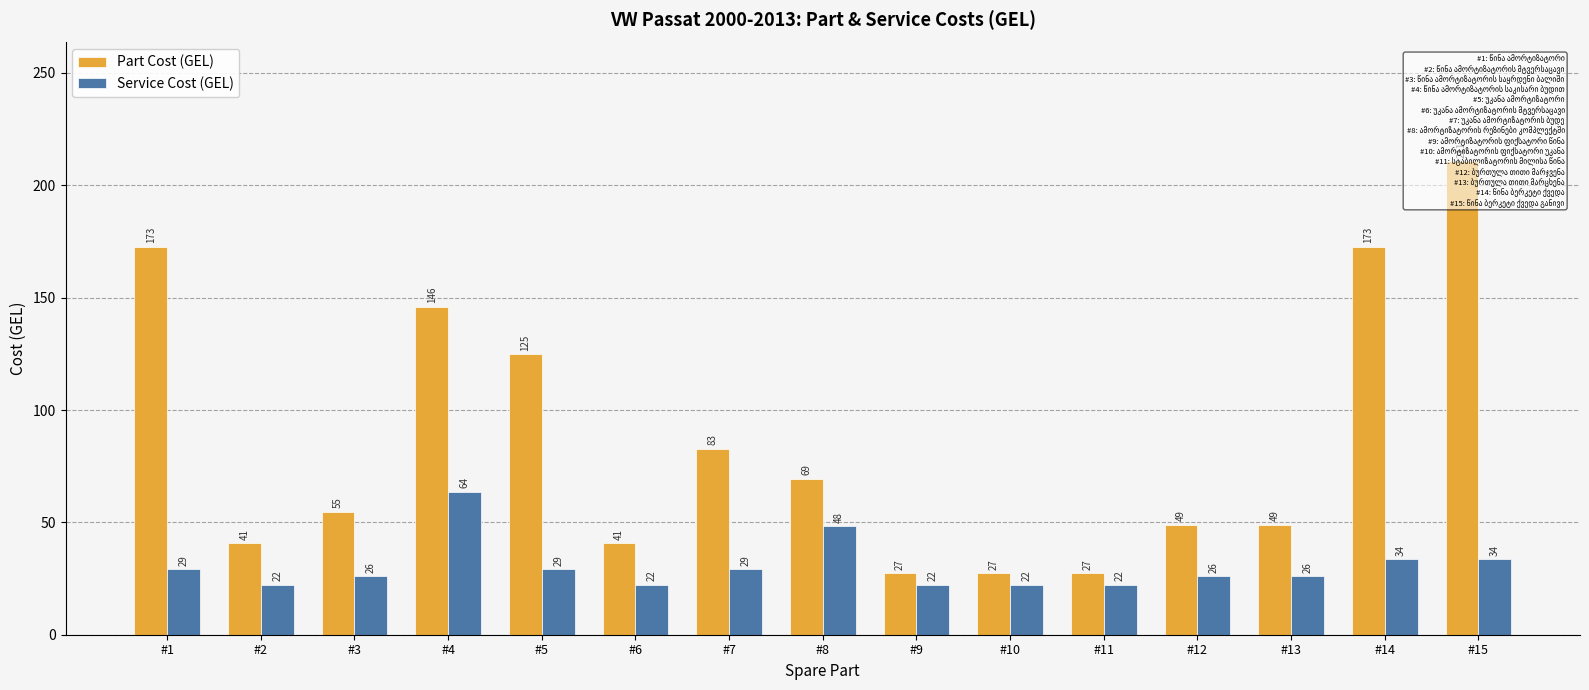

Reading left to right, list all the values displayed in this chart.

Part Cost (GEL): #1=172.6	#2=40.7	#3=54.8	#4=145.9	#5=124.9	#6=40.7	#7=82.8	#8=69.5	#9=27.4	#10=27.4	#11=27.4	#12=49.0	#13=49.0	#14=172.6	#15=210.9
Service Cost (GEL): #1=29.3	#2=22.3	#3=26.1	#4=63.7	#5=29.3	#6=22.3	#7=29.3	#8=48.4	#9=22.3	#10=22.3	#11=22.3	#12=26.1	#13=26.1	#14=33.7	#15=33.7